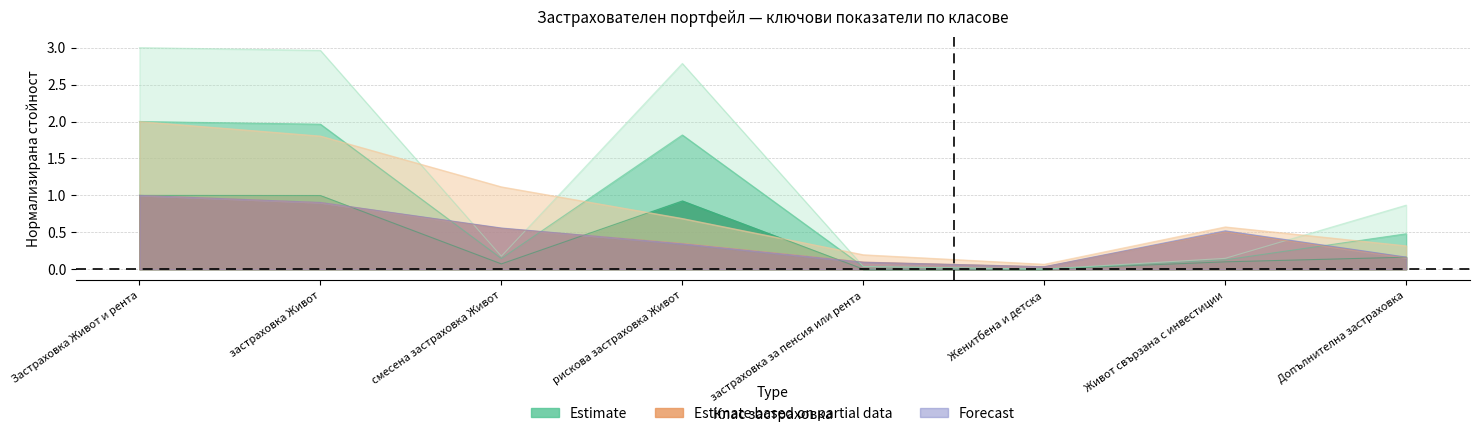

True or false: Новосключени договори and Новосключени застраховани лица cross at least once.

False